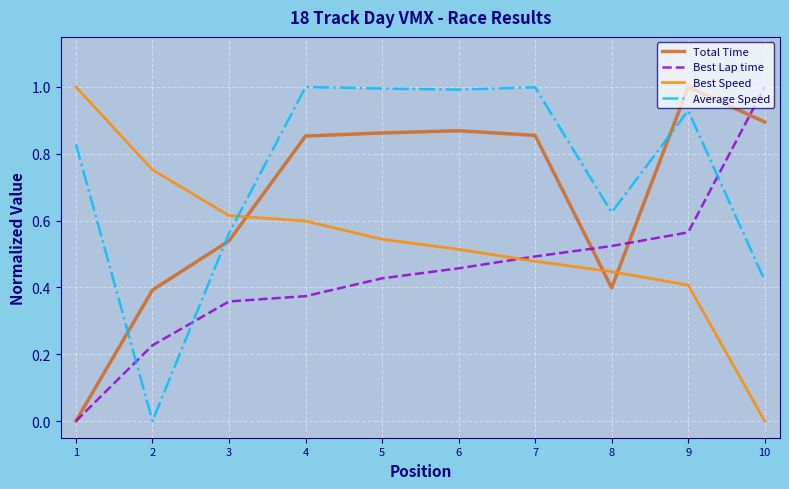

Where do Average Speed and Total Time first cross each other?

1 and 2